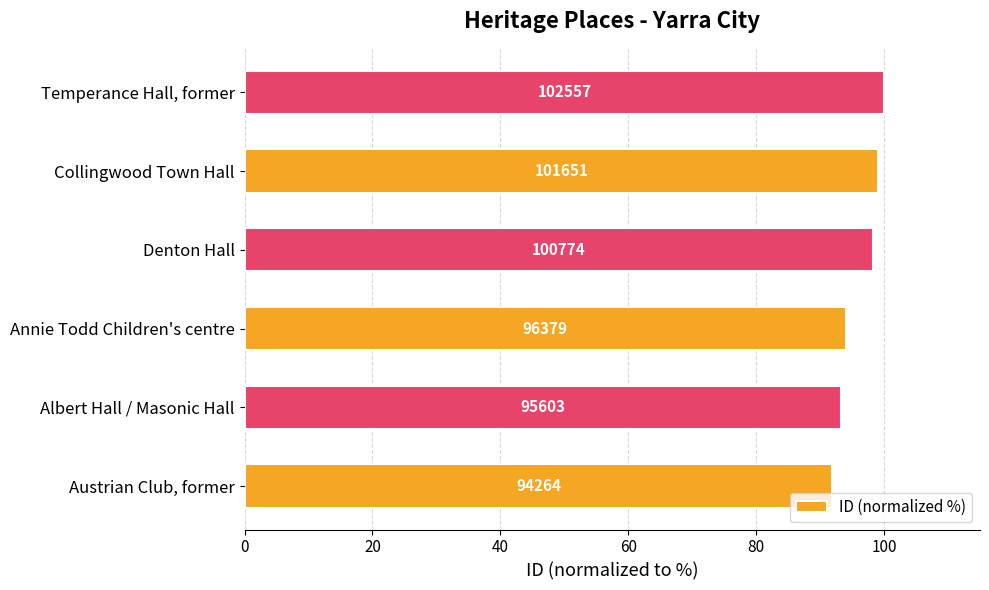

How many bars are there in total?

6